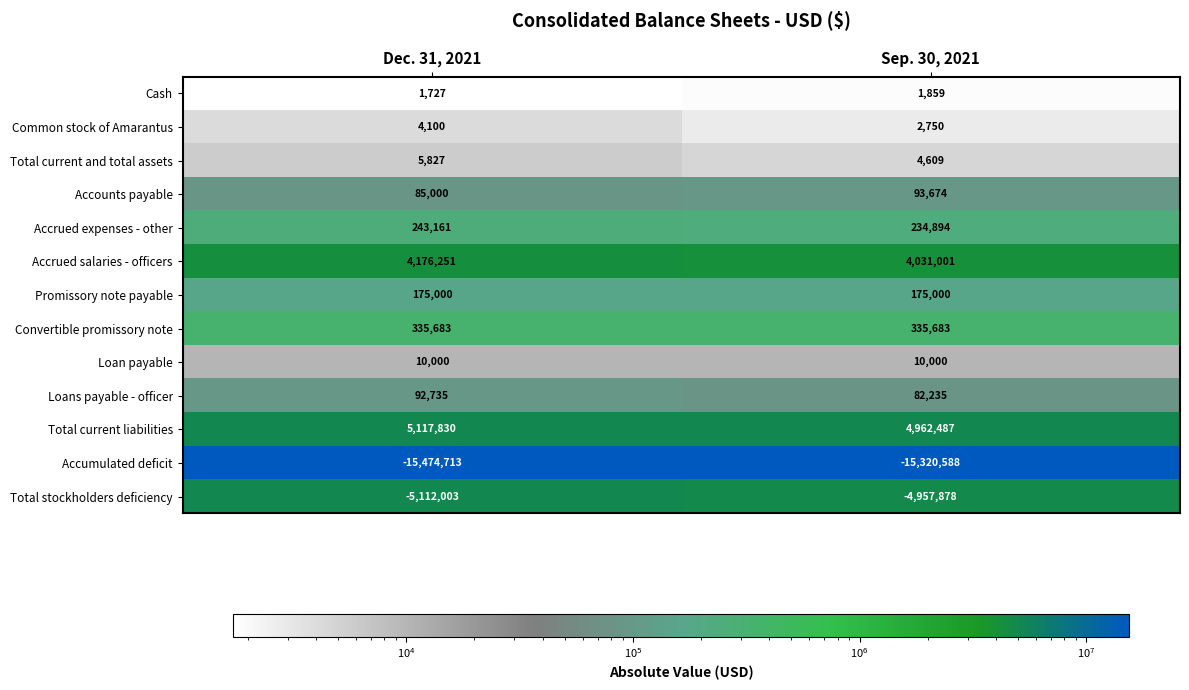

Count the number of data series in this chart.

13